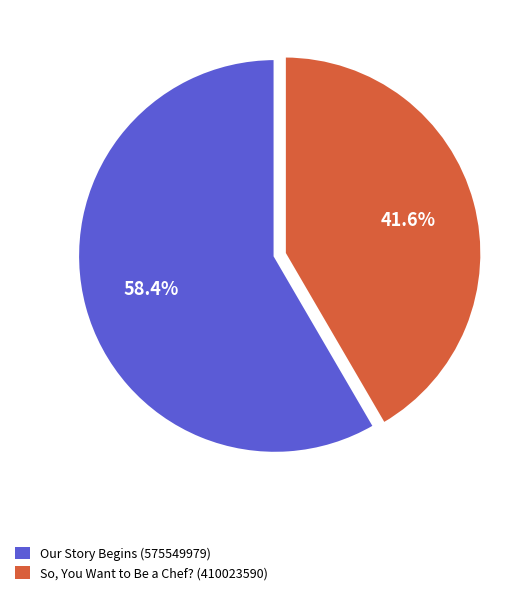

Does Our Story Begins (575549979) account for over 50% of the chart?

Yes